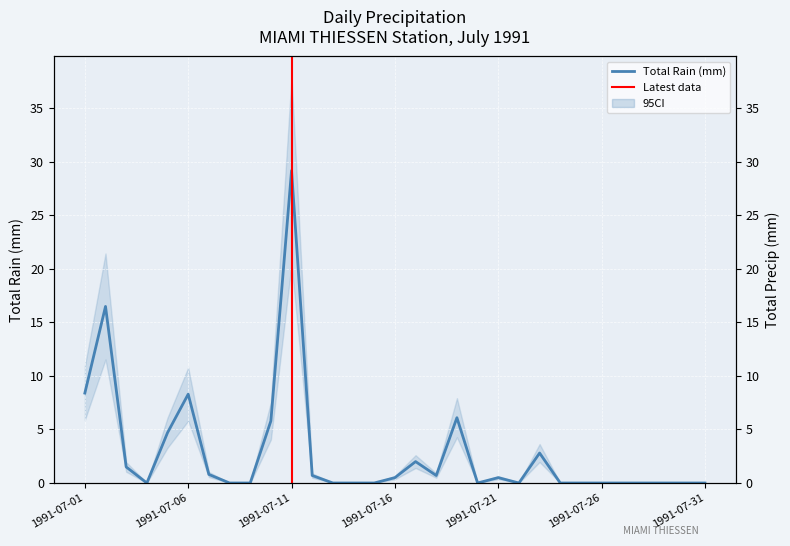

What is the value of the 12th point from the left?

0.7